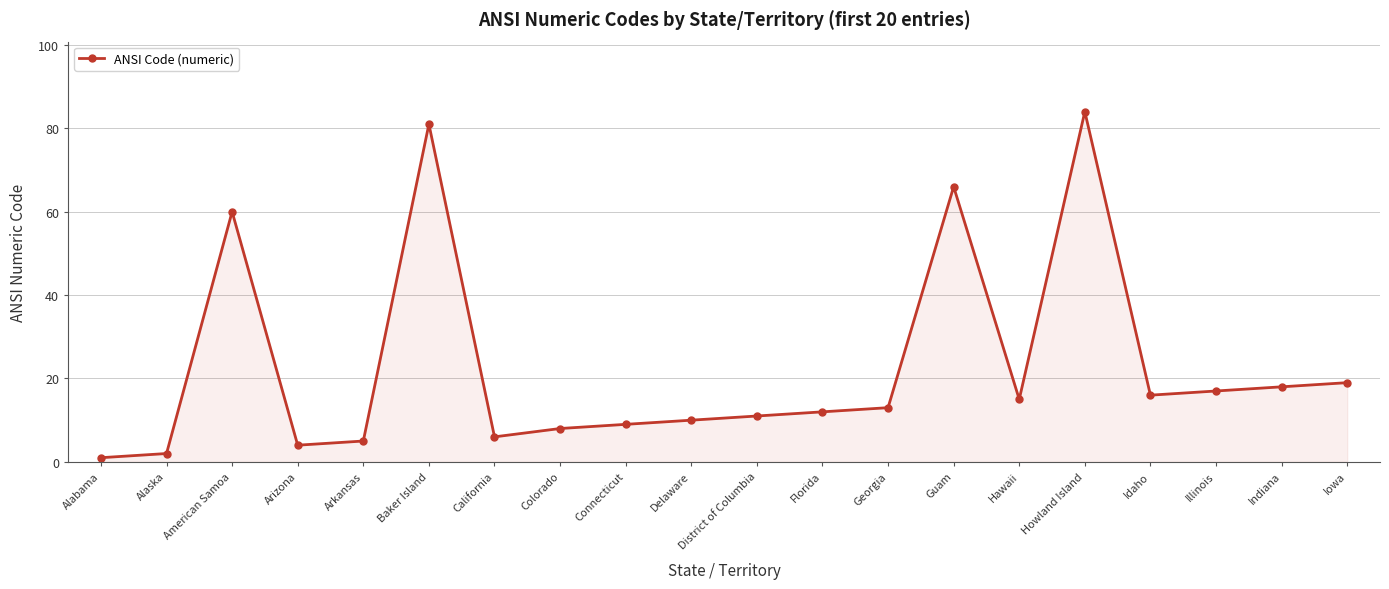

What position from the left is Hawaii?

15